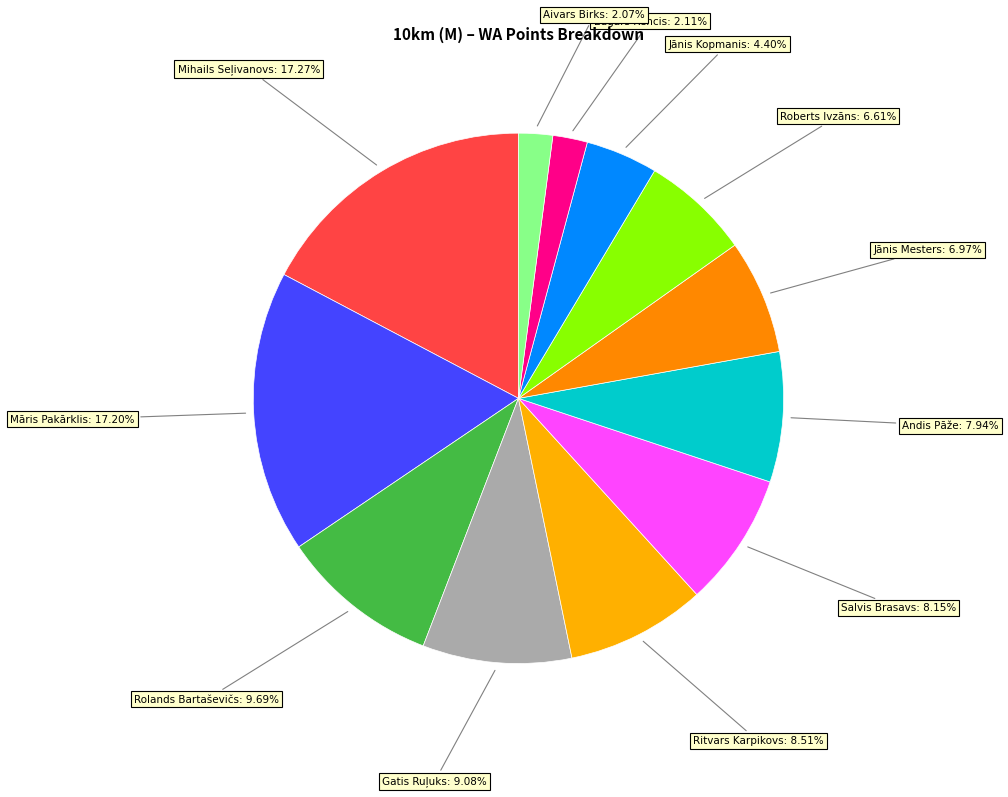

How many segments does this pie chart have?

12